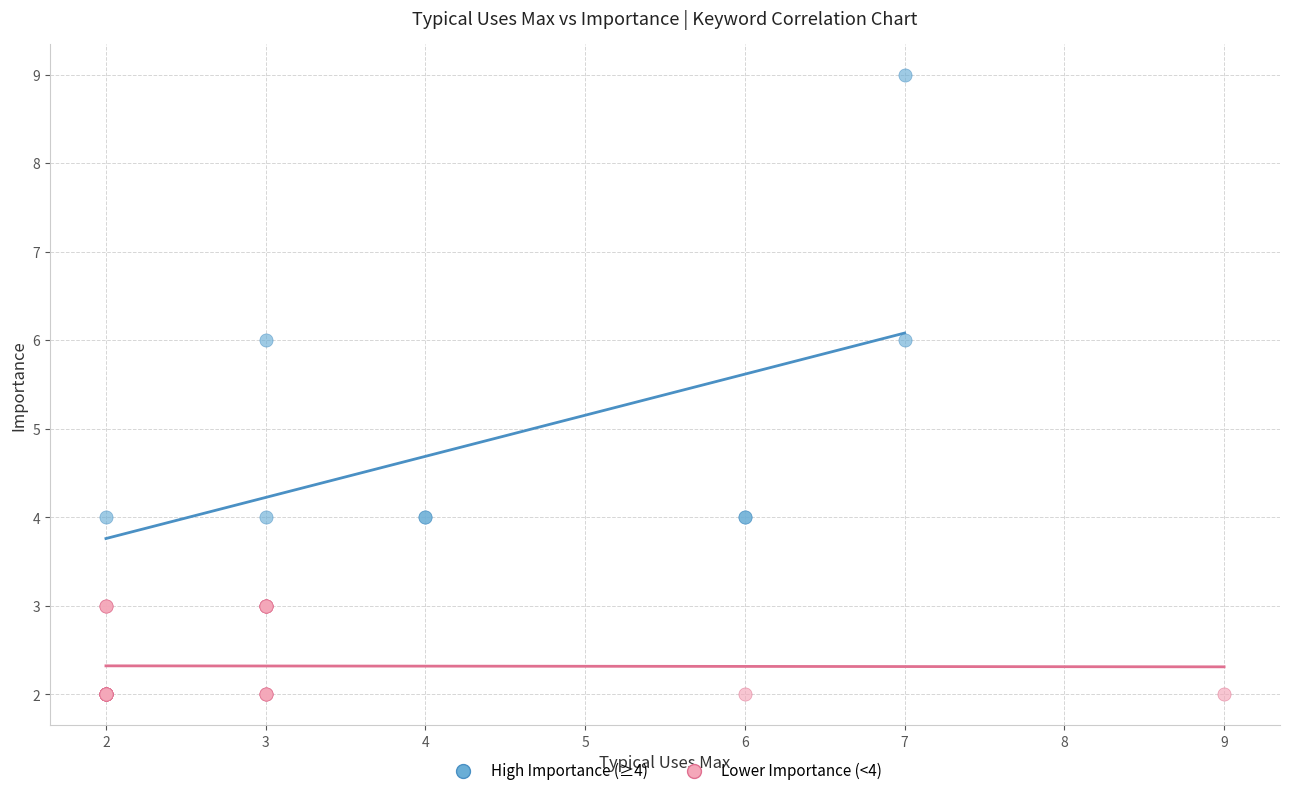

Which series contains the highest Y value?

High Importance (≥4)